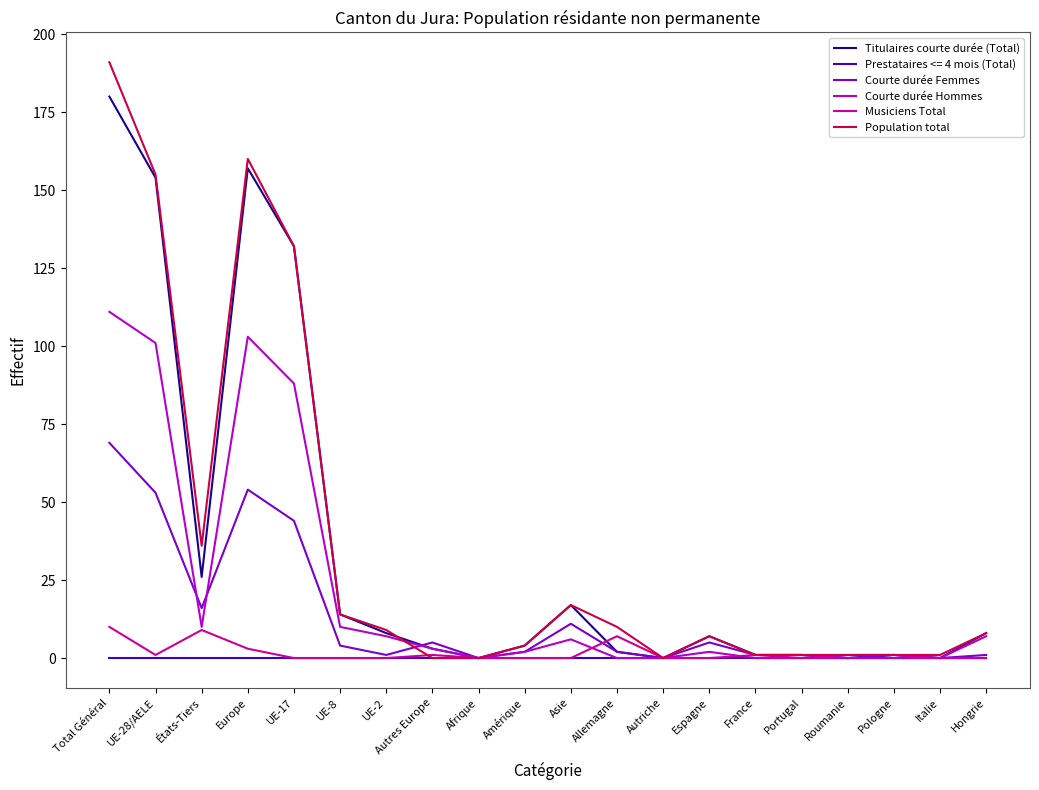

At which category is the sum across all series the highest?

Total Général